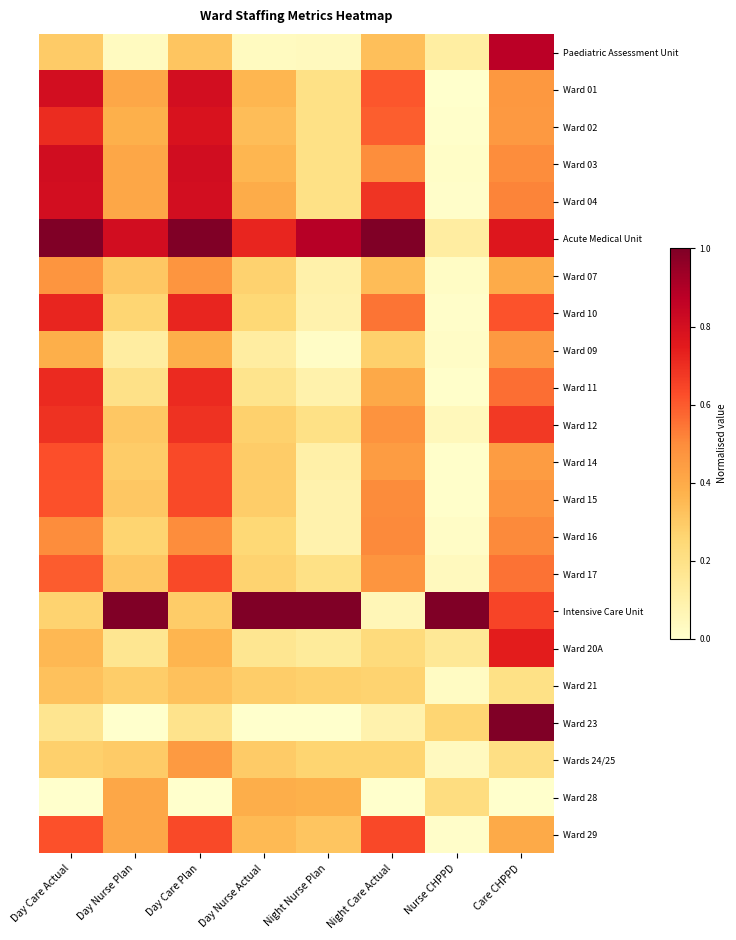

What is the difference between the highest and lowest values at Day Care Plan?

1.0